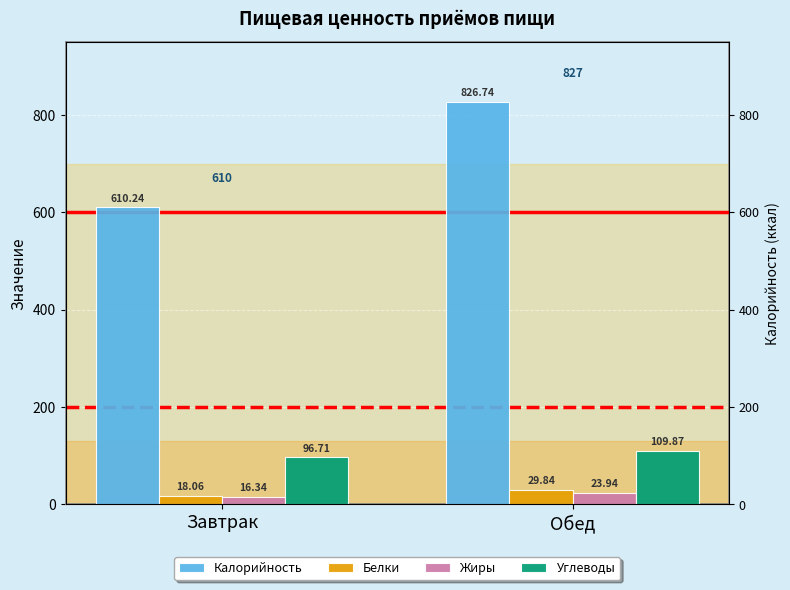

At which category does the chart reach its minimum across all series?

Завтрак